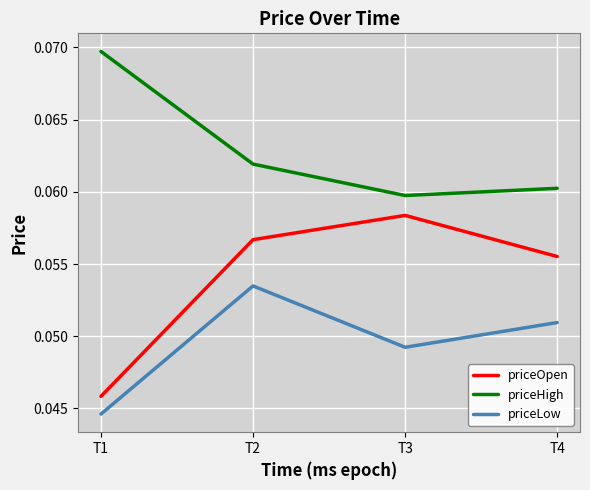

Rank the series by their maximum value, from lowest to highest.

priceLow, priceOpen, priceHigh